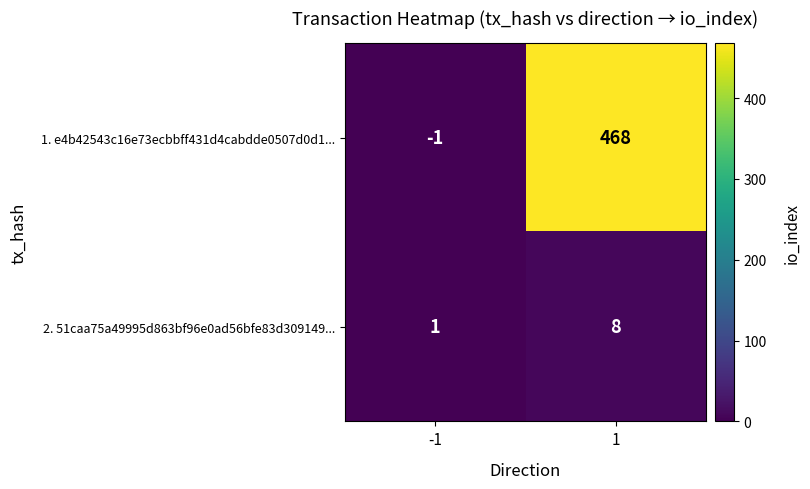

At how many categories does at least one series exceed 198?

1